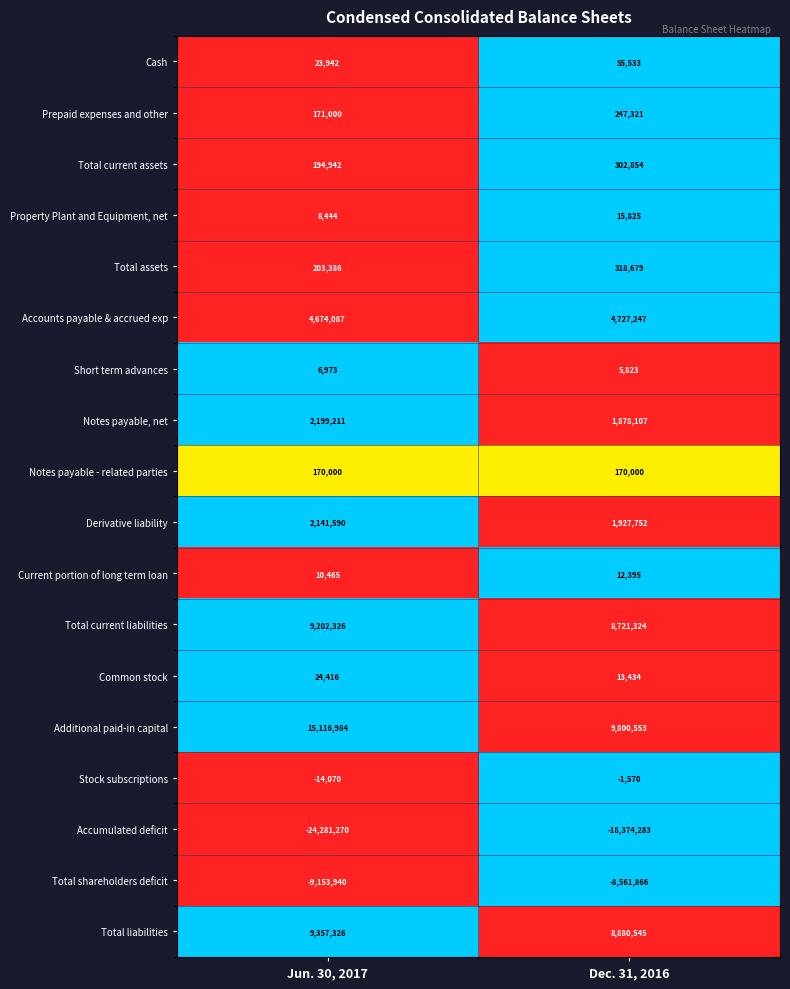

At which label does Total assets reach its peak?

Dec. 31, 2016